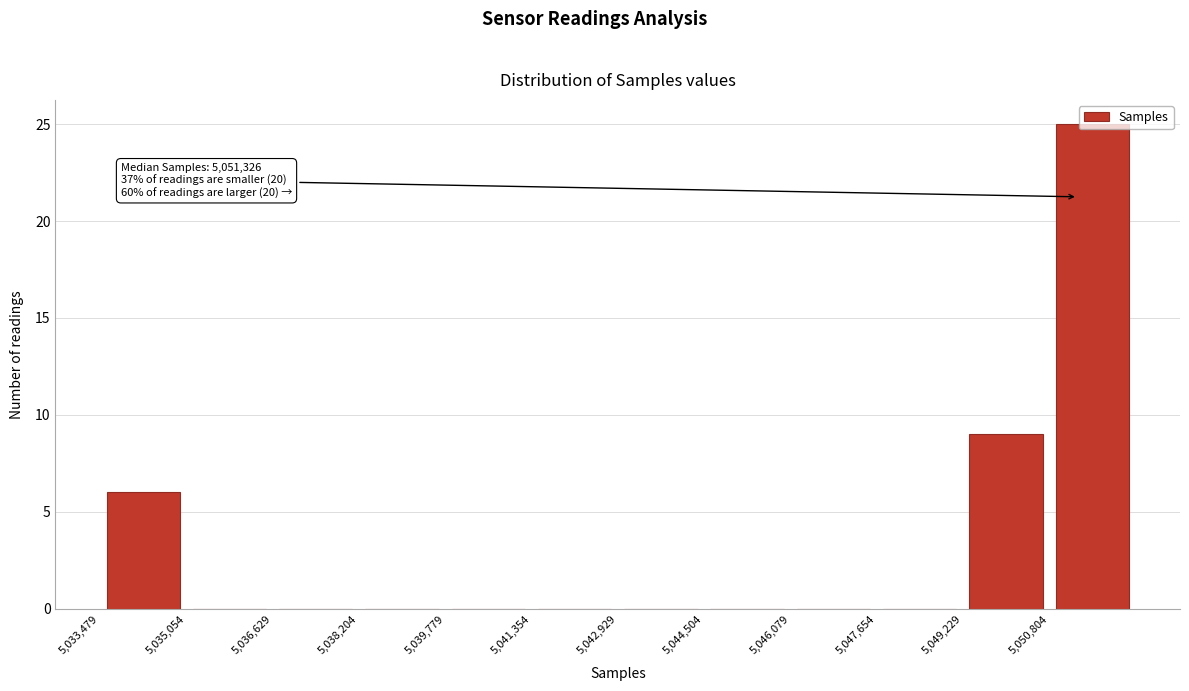

Over which range of the x-axis is the bar tallest?

5050800 to 5052400